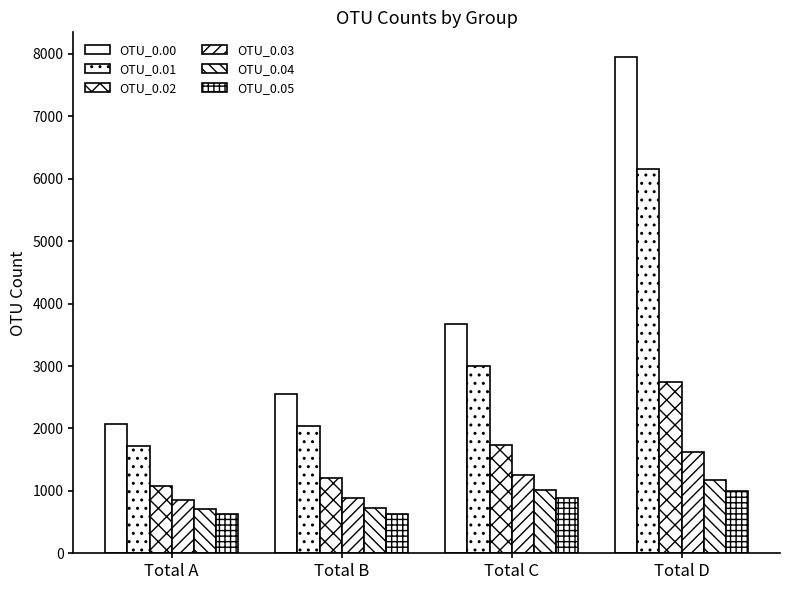

At which label does OTU_0.04 reach its peak?

Total D